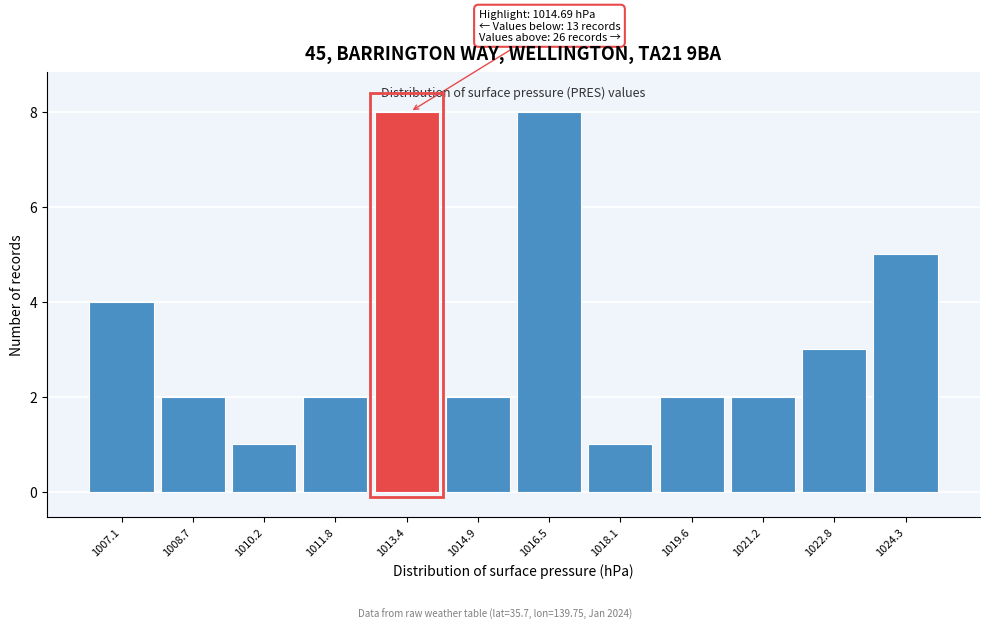

Reading left to right, list all the values displayed in this chart.

1007.1=4	1008.7=2	1010.2=1	1011.8=2	1013.4=8	1014.9=2	1016.5=8	1018.1=1	1019.6=2	1021.2=2	1022.8=3	1024.3=5